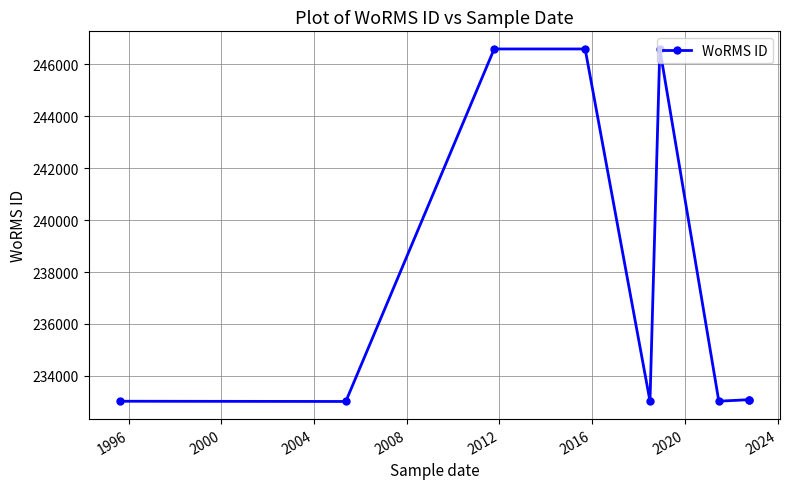

Approximately how many times larger is the value at 2024 compared to 2004?

0.9